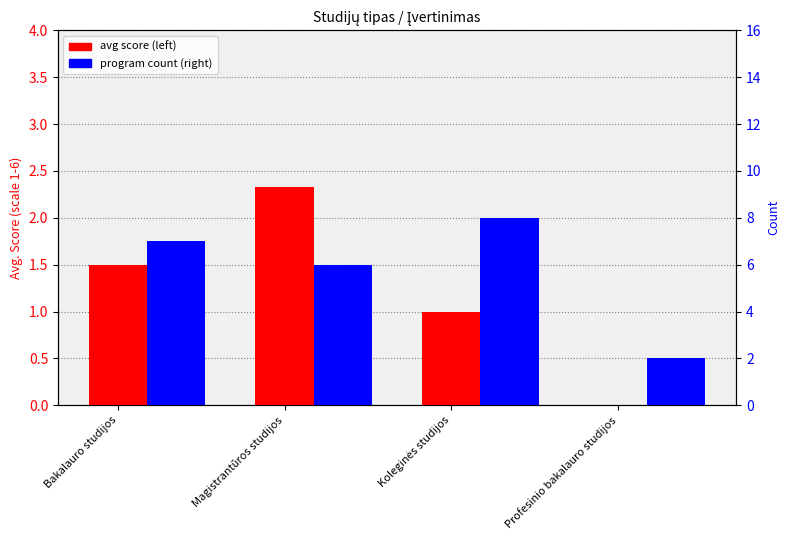

What is the total value across all series at Magistrantūros studijos?

8.3